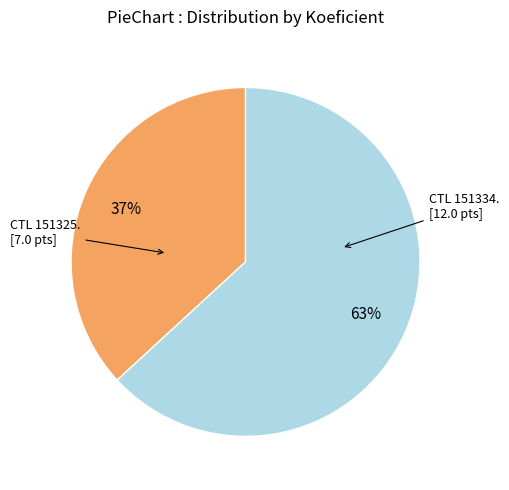

Is there a majority slice in this chart?

Yes